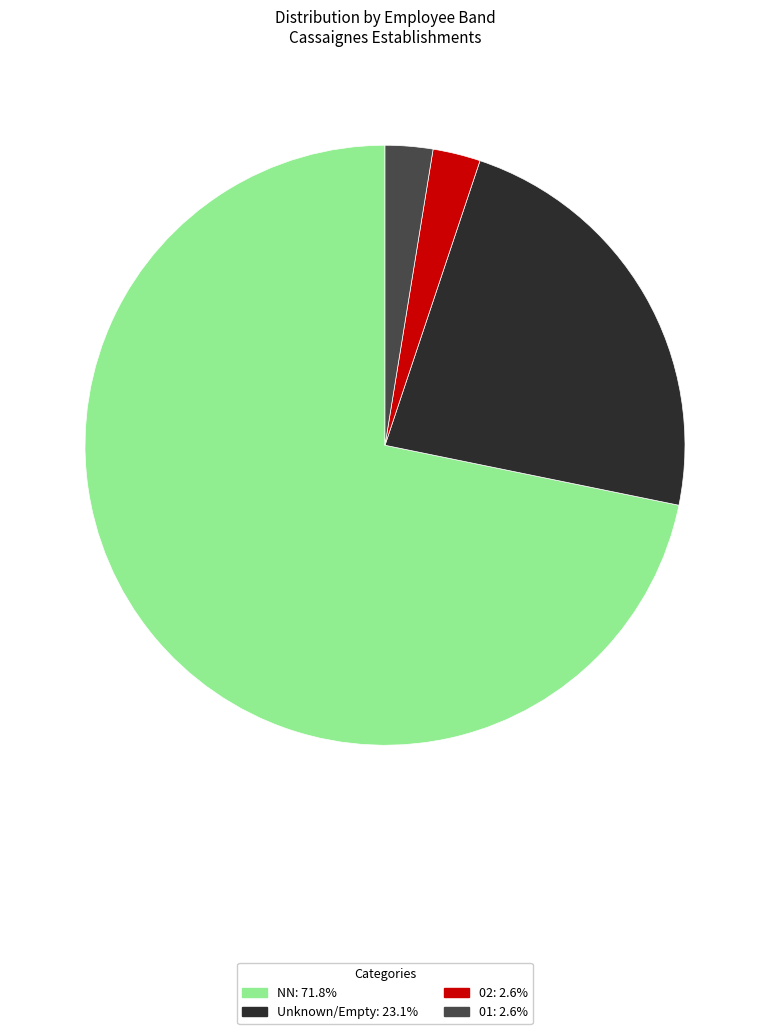

Does NN: 71.8% represent more than half of the total?

Yes